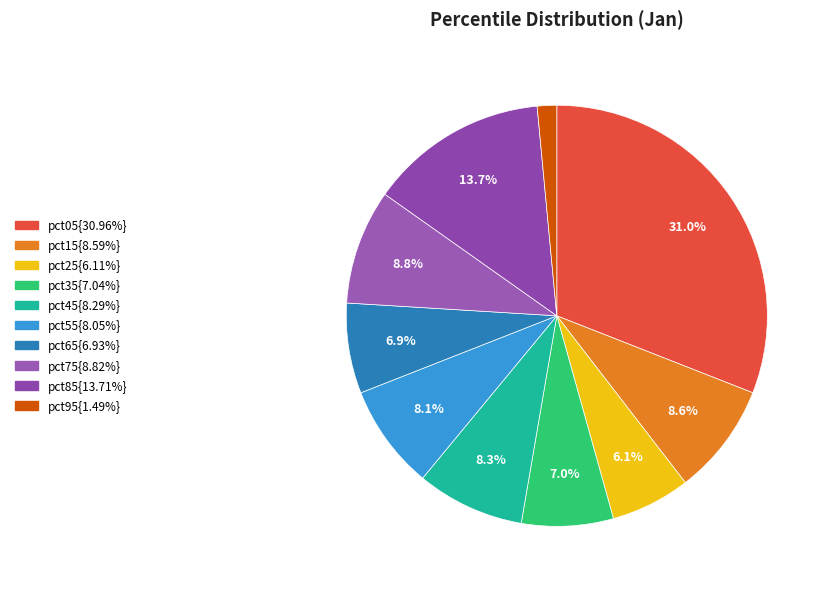

How many slices are in this pie chart?

10